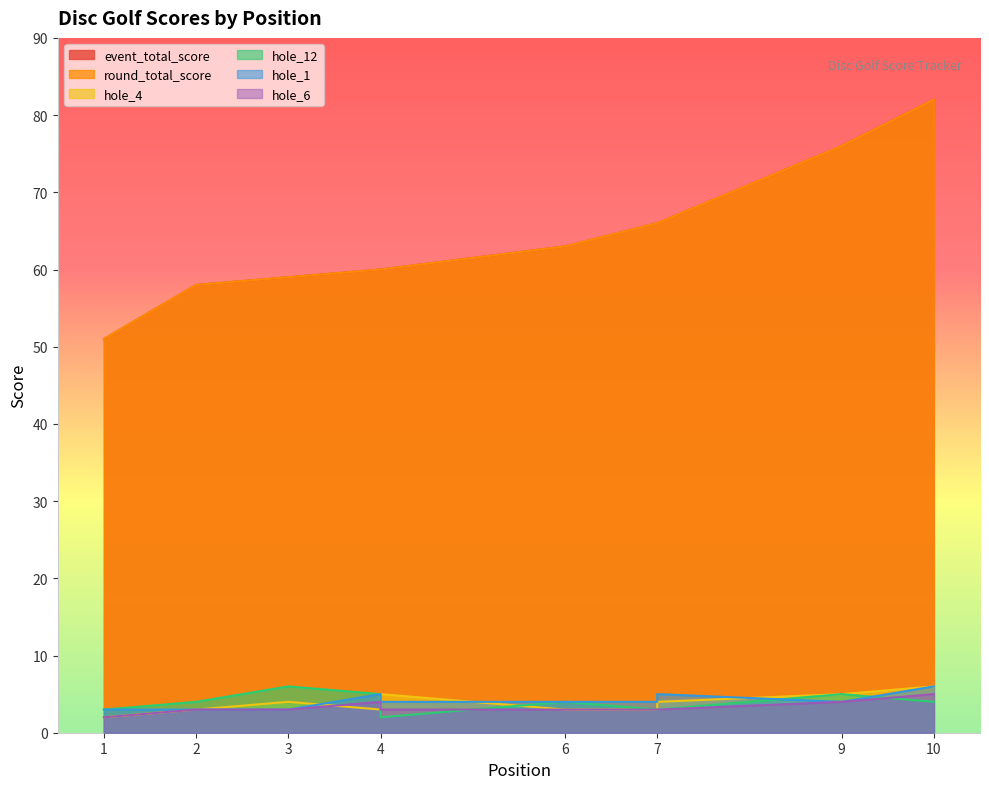

True or false: hole_1 and event_total_score intersect in this chart.

False